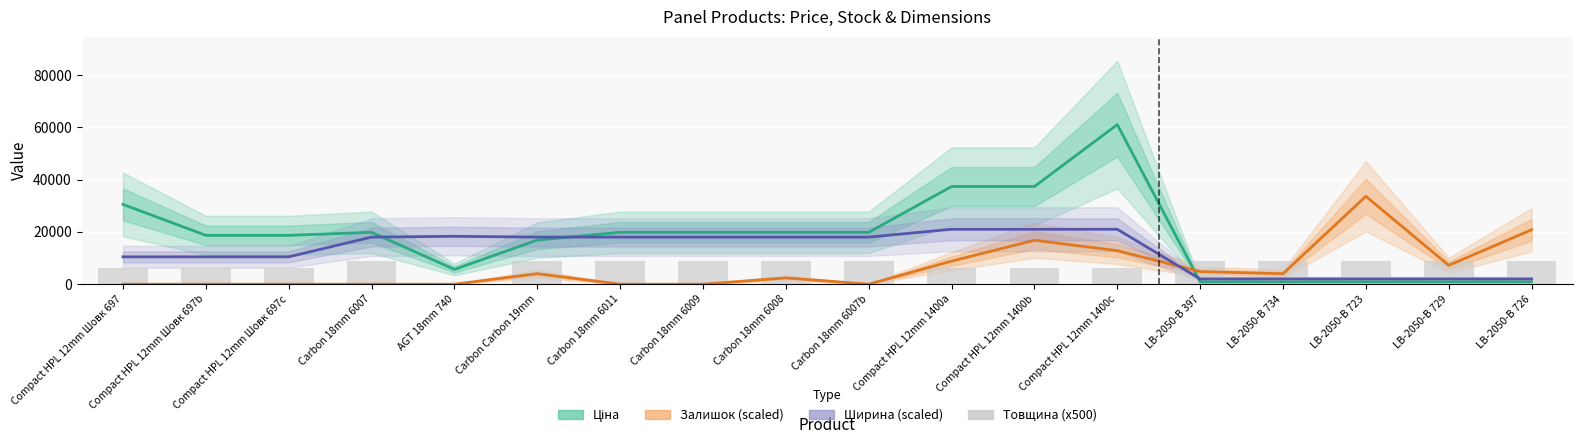

What is the label of the 11th bar from the left?

Compact HPL 12mm 1400a